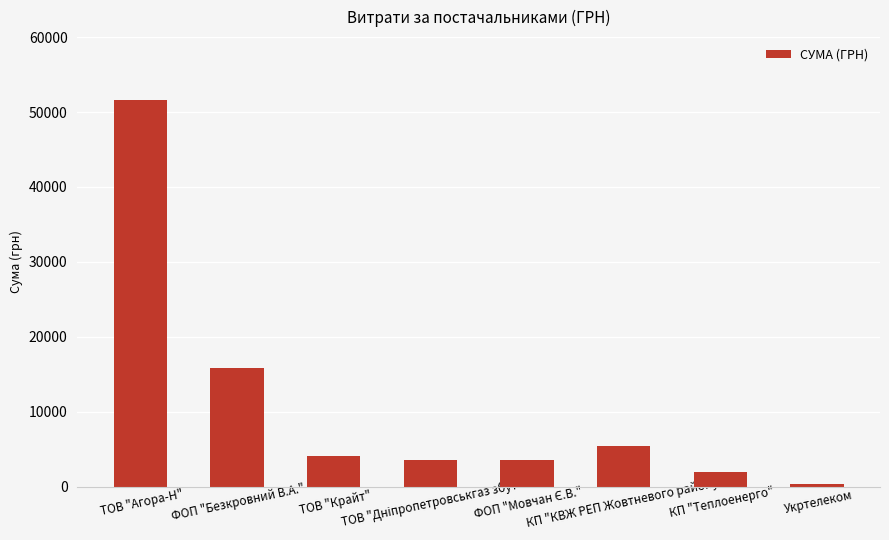

Approximately how many times larger is the value at ТОВ "Крайт" compared to КП "КВЖ РЕП Жовтневого району"?

0.8